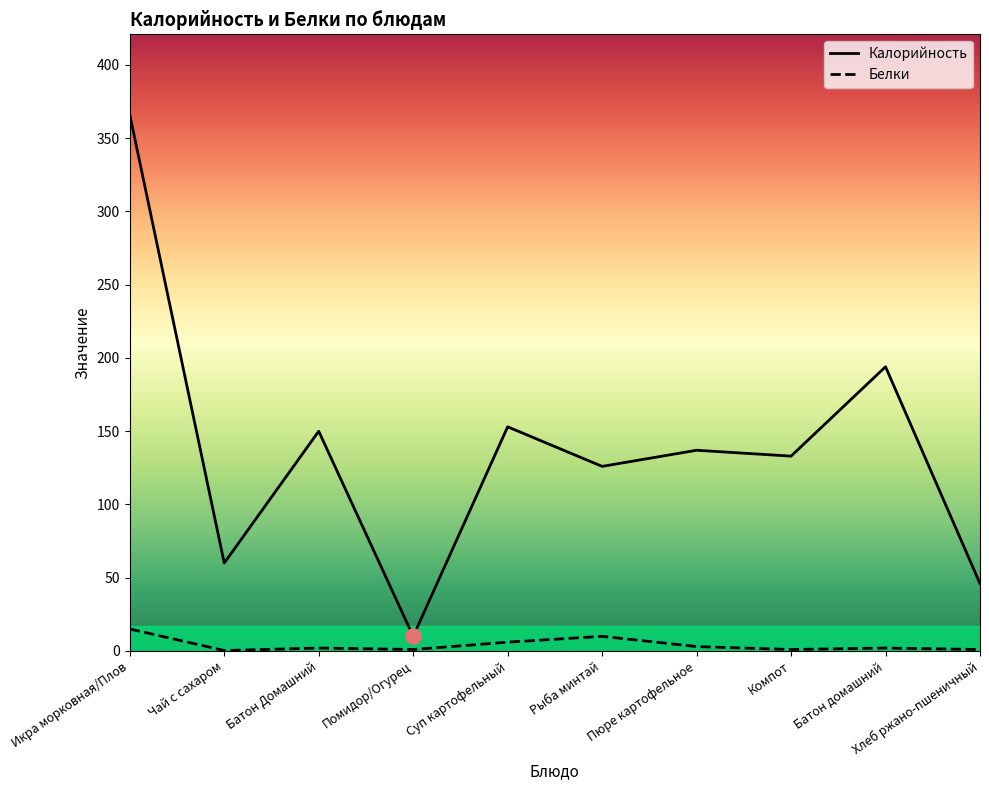

At which category is the sum across all series the highest?

Икра морковная/Плов